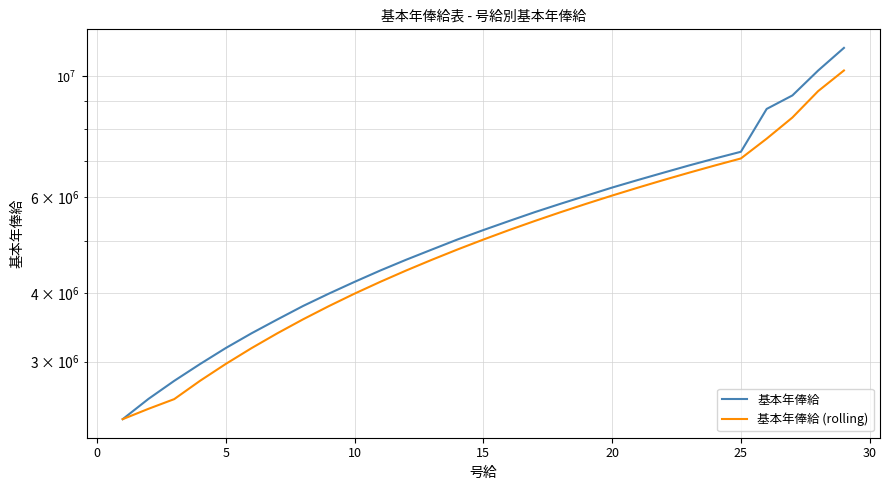

Reading left to right, extract all data points from this chart.

基本年俸給: 2352000	2562000	2764800	2967600	3175200	3379200	3582000	3792000	3994800	4198800	4405200	4609200	4812000	5022000	5224800	5428800	5636400	5839200	6042000	6252000	6454800	6658800	6866400	7070400	7272000	8713200	9224400	10248000	11274000
基本年俸給 (rolling): 2352000	2457000	2559600	2764800	2969200	3174000	3378800	3584400	3789600	3995200	4199600	4404400	4608800	4814400	5019600	5225200	5430000	5634800	5839200	6044400	6249600	6455200	6660000	6865200	7069600	7685200	8403200	9395200	10248800